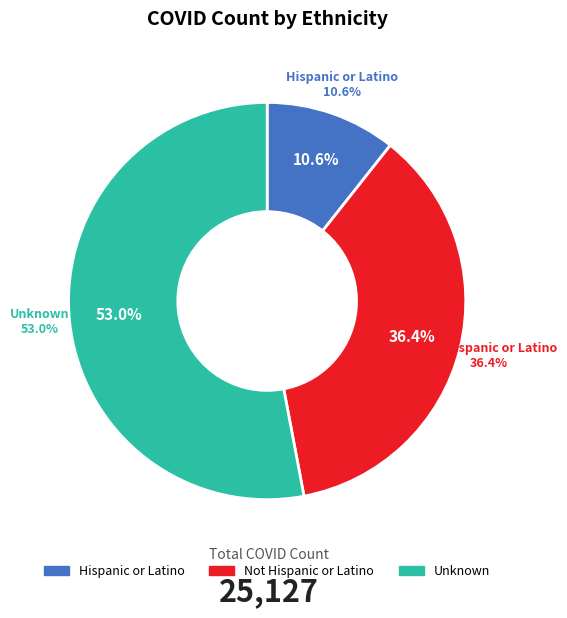

What percentage is NOT represented by Hispanic or Latino?

89.4%